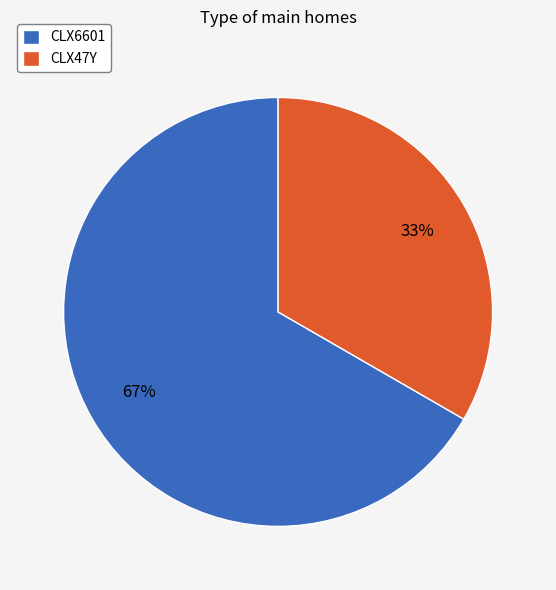

Is the sum of CLX6601 and CLX47Y greater than half?

Yes